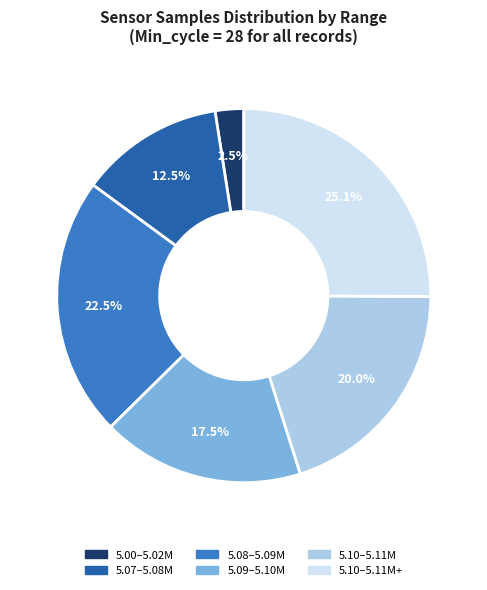

How many slices are in this pie chart?

6